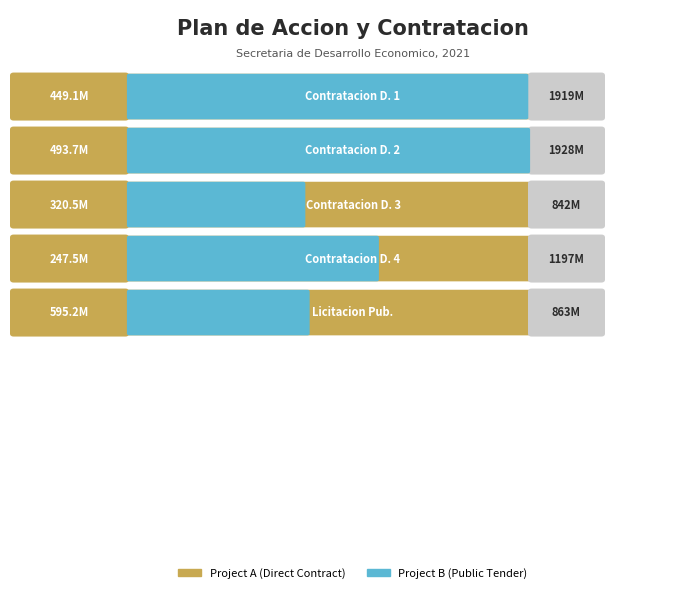

What is the spread (max minus min) of values at Contratacion Directa 2?

1433903783